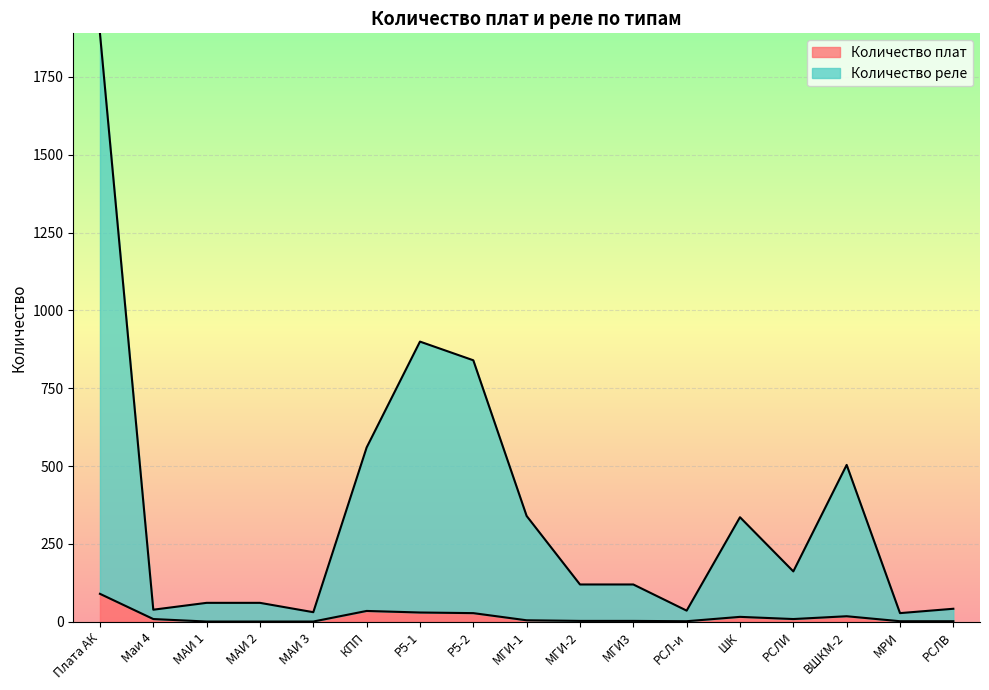

Reading left to right, what are all the values shown in this chart?

Количество плат: Плата АК=90	Маи 4=9	МАИ 1=1	МАИ 2=1	МАИ 3=1	КПП=35	Р5-1=30	Р5-2=28	МГИ-1=5	МГИ-2=3	МГИ3=3	РСЛ-и=2	ШК=16	РСЛИ=9	ВШКМ-2=18	МРИ=2	РСЛВ=2
Количество реле: Плата АК=1890	Маи 4=39	МАИ 1=61	МАИ 2=61	МАИ 3=31	КПП=560	Р5-1=900	Р5-2=840	МГИ-1=340	МГИ-2=120	МГИ3=120	РСЛ-и=36	ШК=336	РСЛИ=162	ВШКМ-2=504	МРИ=28	РСЛВ=42